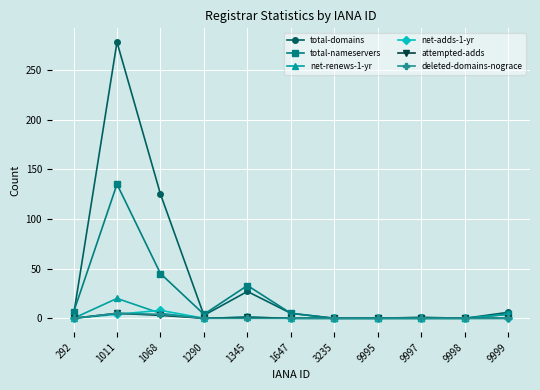

Which series changed the most between 1068 and 9998?

total-domains